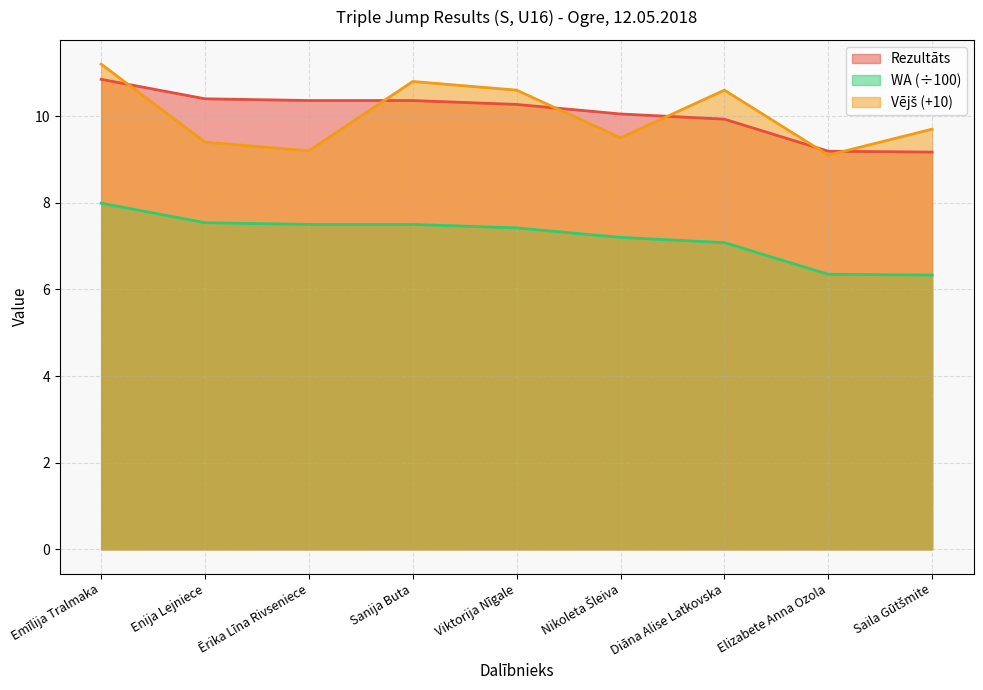

How many categories are shown in the chart?

9